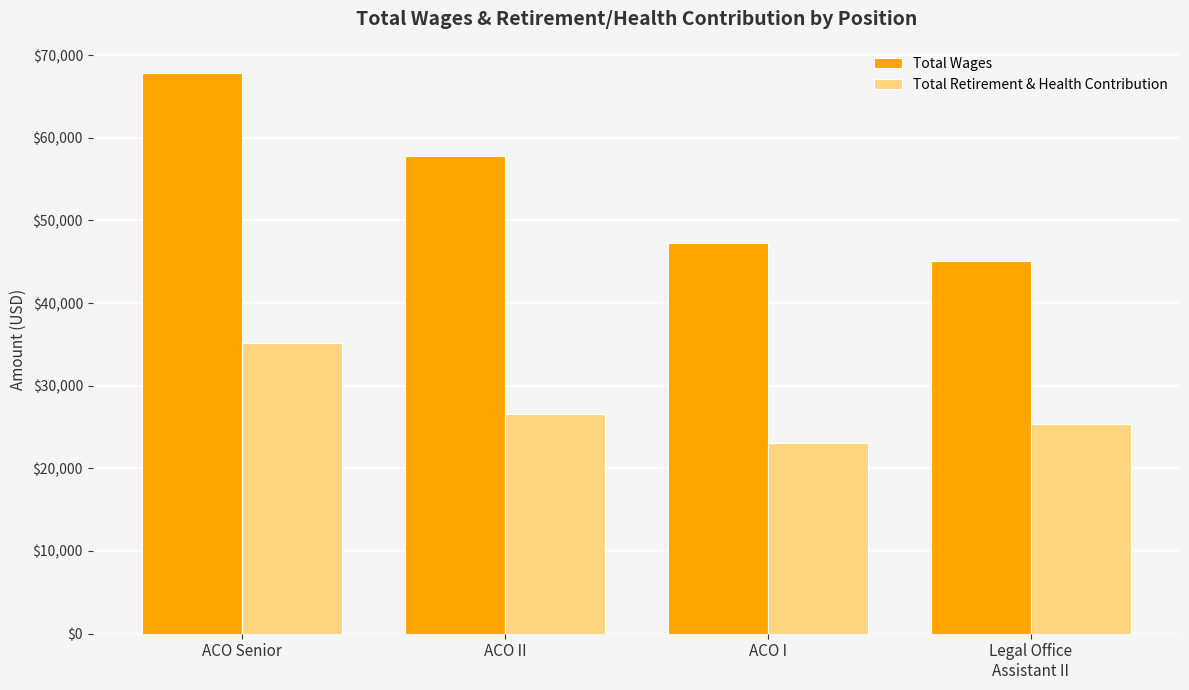

Is it true that Total Retirement & Health Contribution equals 54226 at ACO Senior?

False